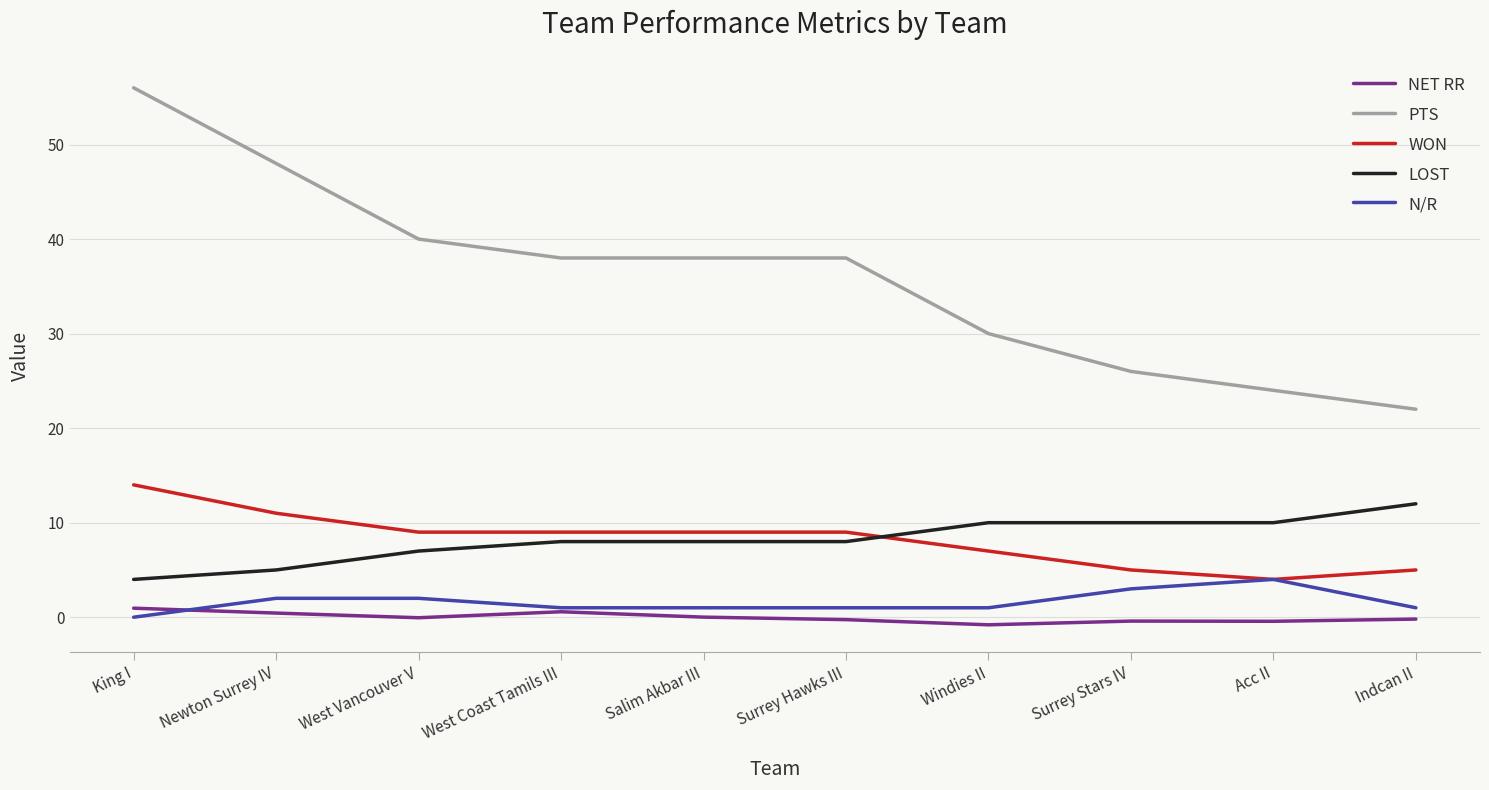

List the series in order of their peak value, lowest first.

NET RR, N/R, LOST, WON, PTS